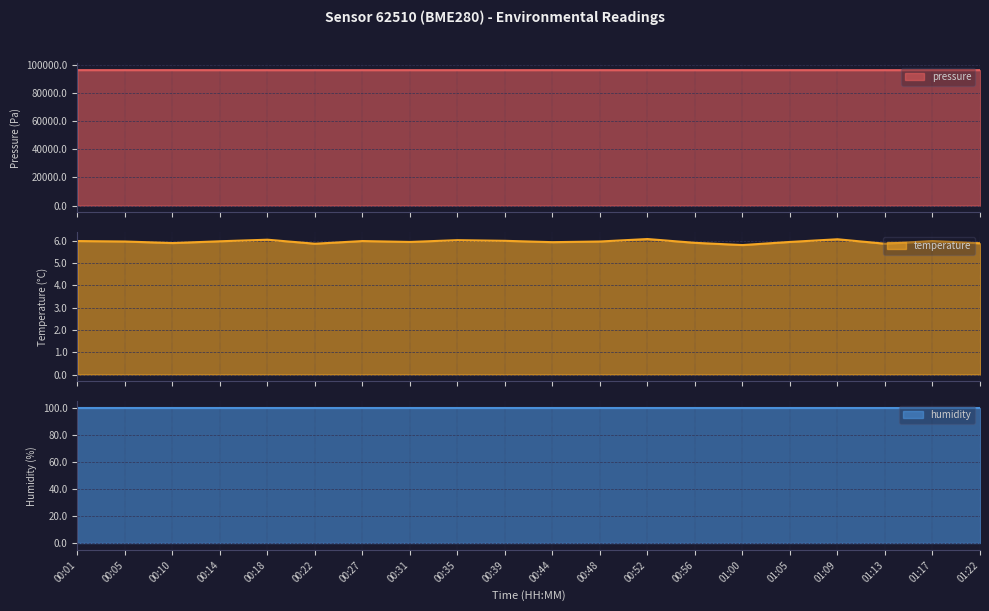

Which series has the widest spread of values?

pressure